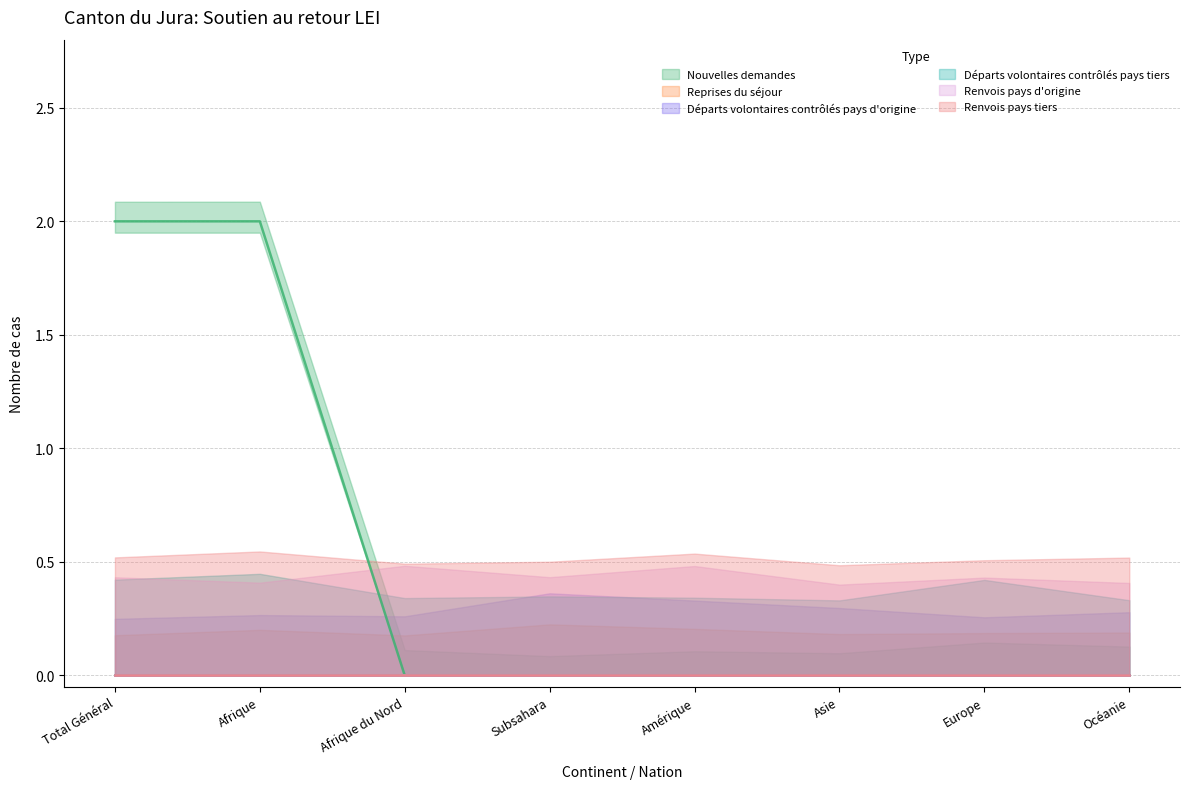

At how many categories does at least one series exceed 1?

2